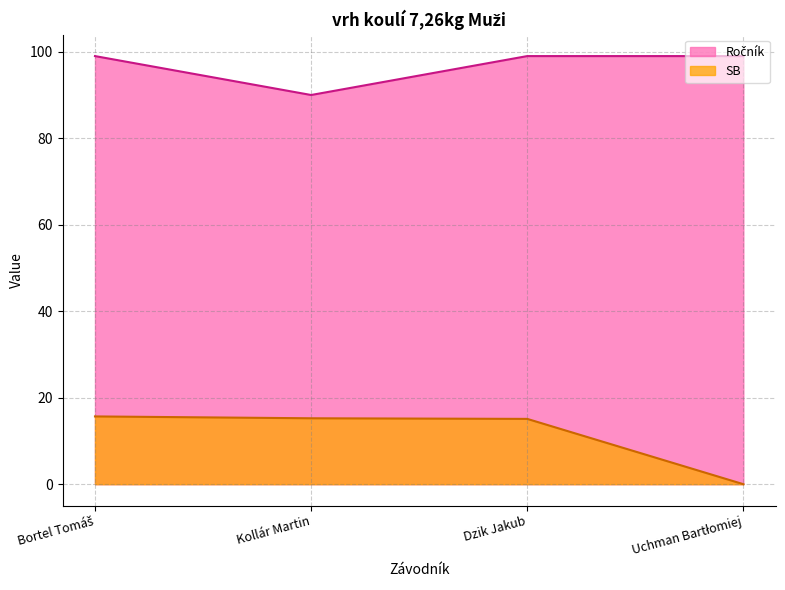

Which label corresponds to the smallest value in the chart?

Uchman Bartłomiej